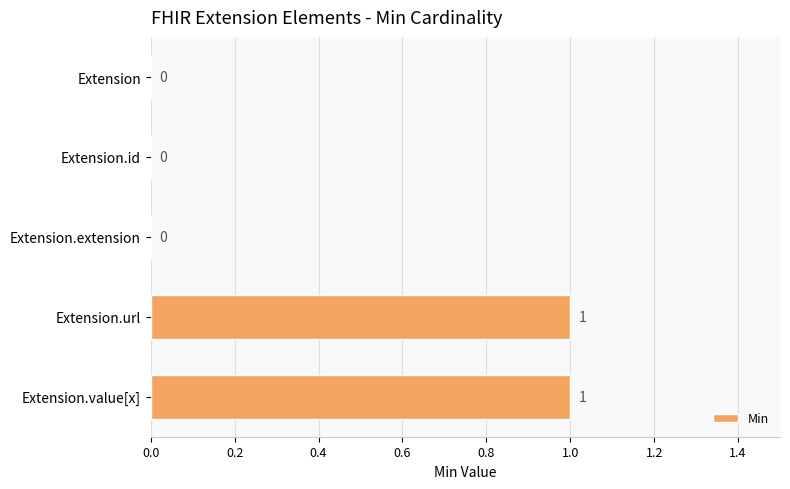

Reading top to bottom, what are all the values shown in this chart?

Extension=0	Extension.id=0	Extension.extension=0	Extension.url=1	Extension.value[x]=1